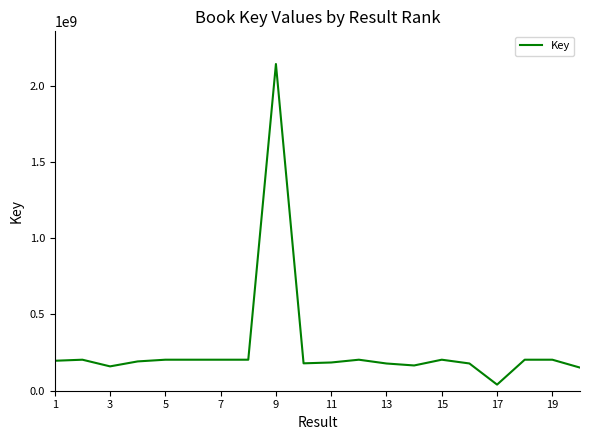

What is the greatest value displayed?

2141419573